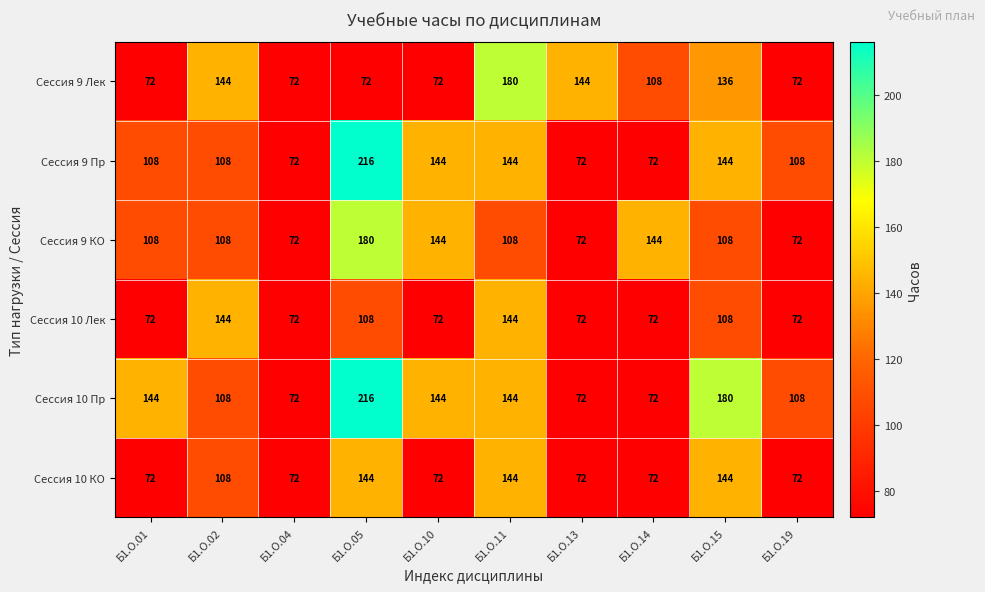

What is the sum of the Сессия 9 КО values at Б1.О.13 and Б1.О.15?

180